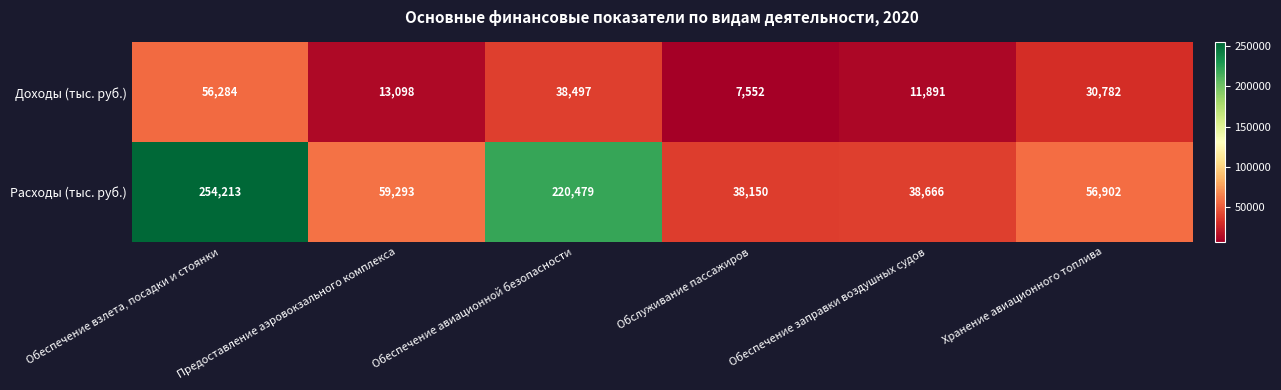

What is the greatest value displayed?

254213